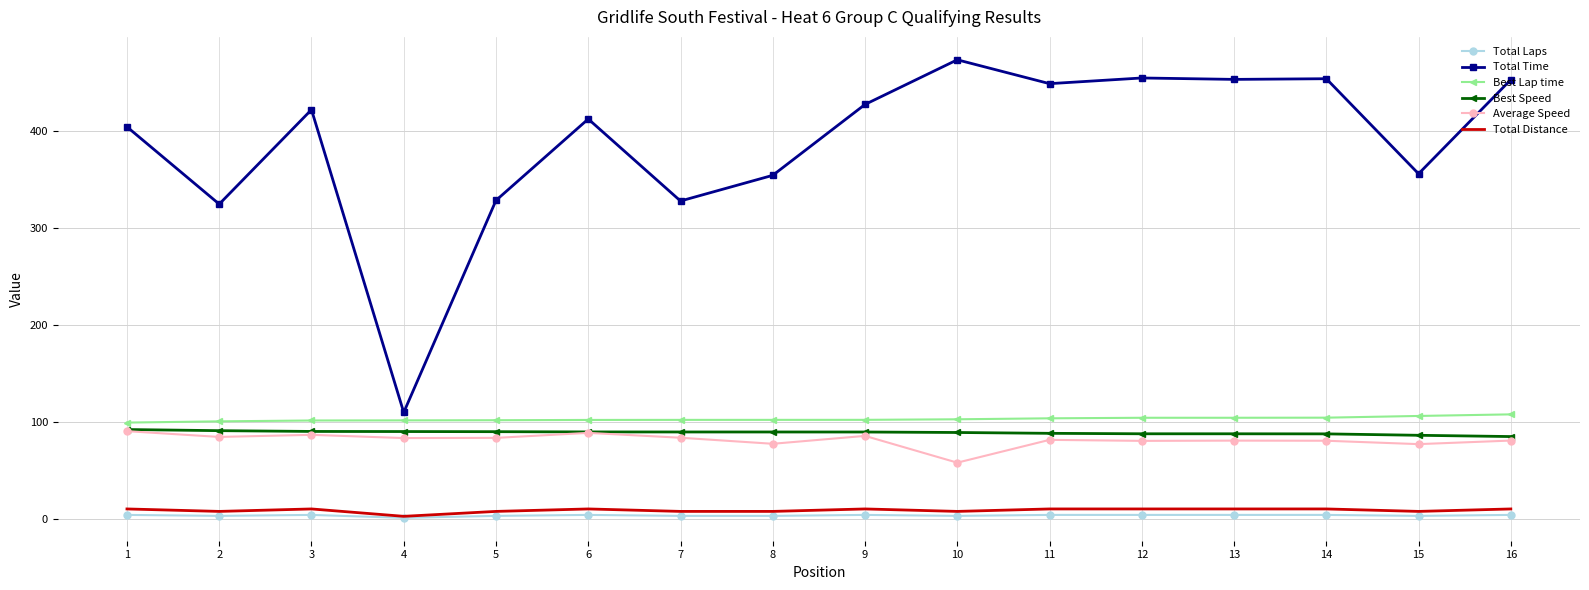

What are all the series names shown in the legend?

Total Laps, Total Time, Best Lap time, Best Speed, Average Speed, Total Distance